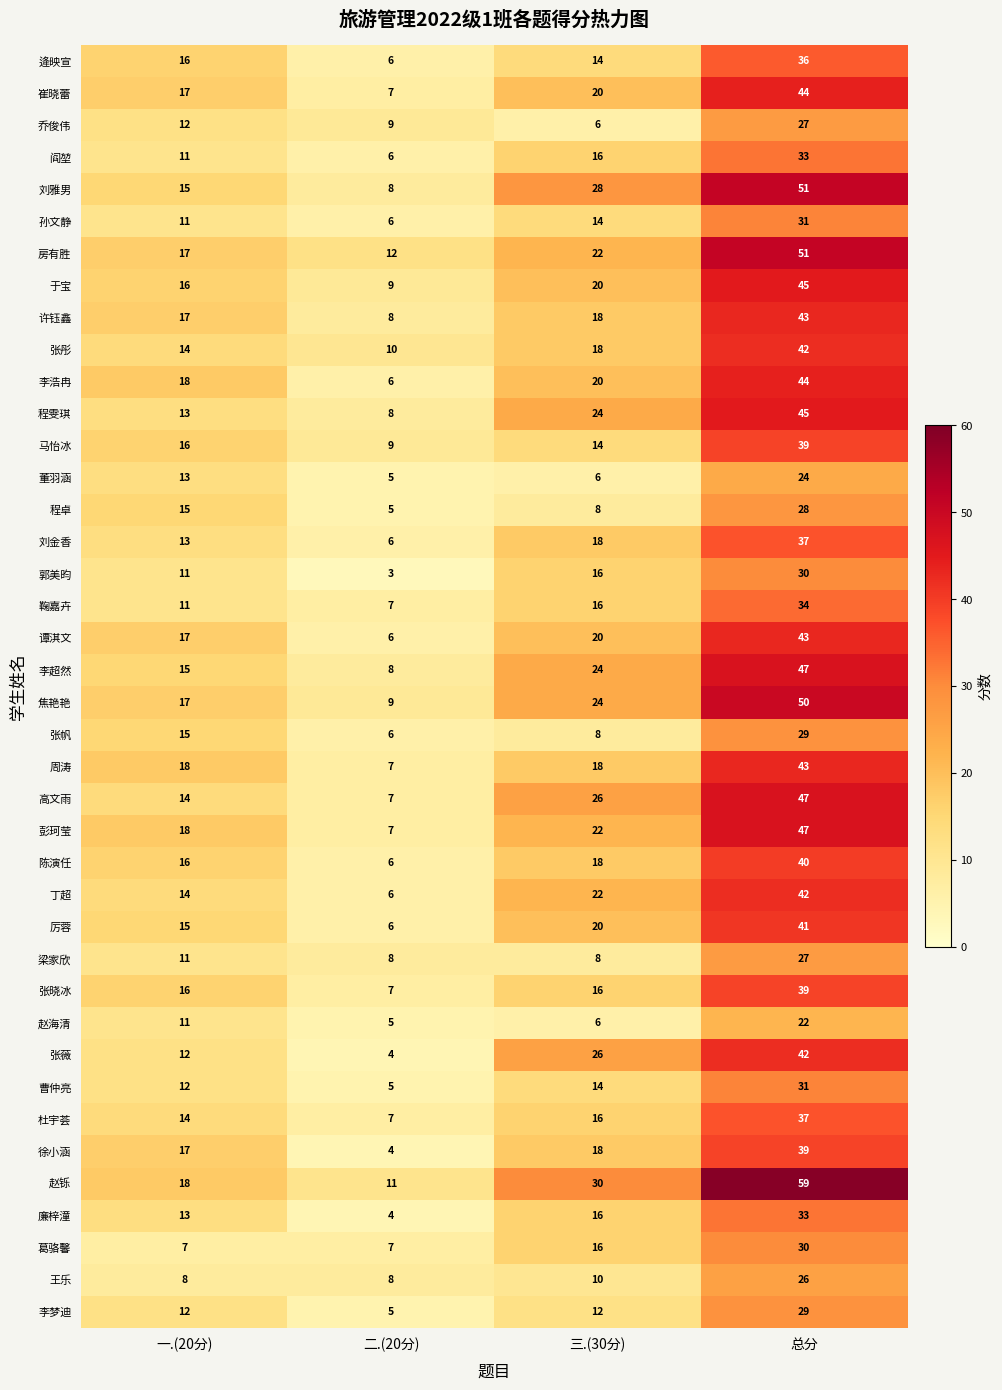

Rank the categories by 李浩冉 value from lowest to highest.

二.(20分), 一.(20分), 三.(30分), 总分